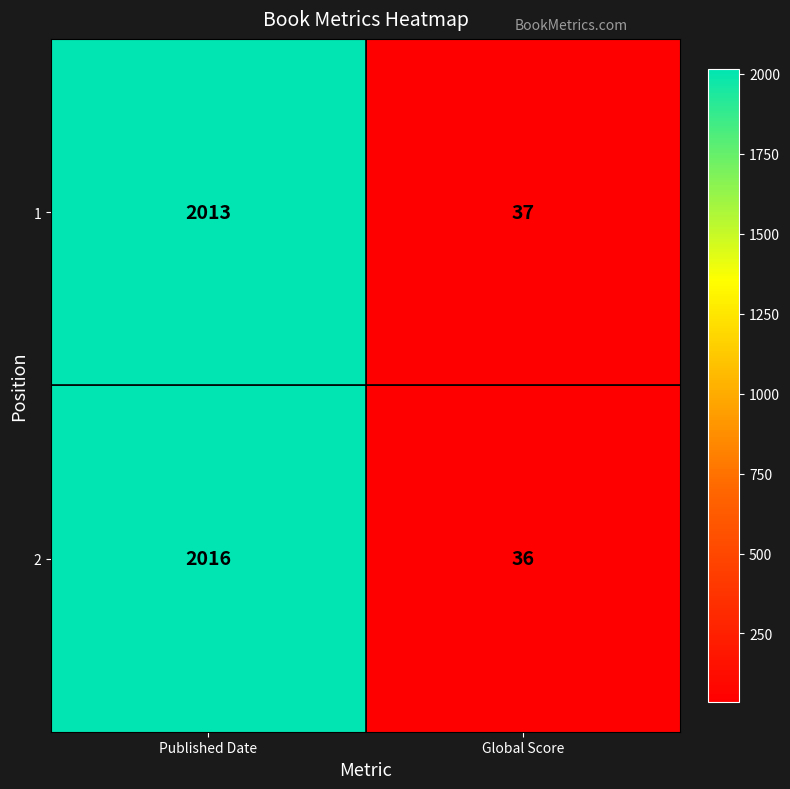

Rank the series by their average value, from lowest to highest.

1, 2